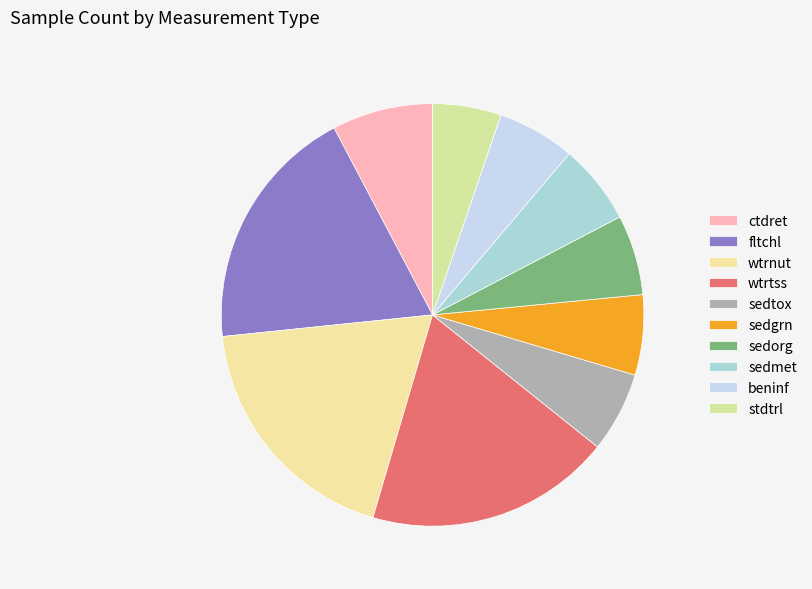

How many slices are in this pie chart?

10